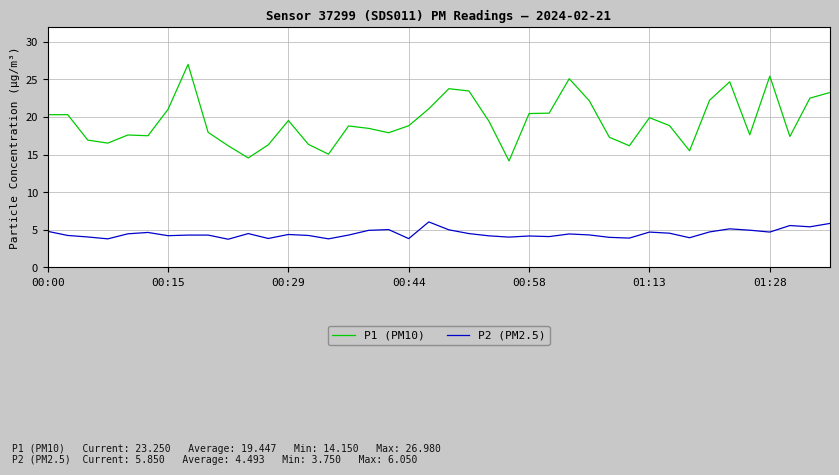

True or false: P2 (PM2.5) and P1 (PM10) intersect in this chart.

False